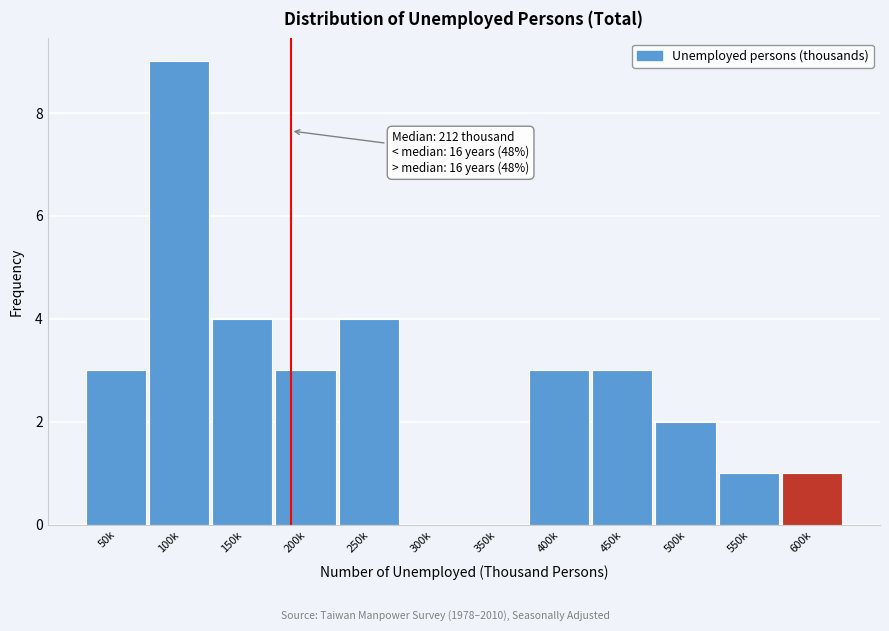

Reading right to left, list all the values displayed in this chart.

600k=1	550k=1	500k=2	450k=3	400k=3	350k=0	300k=0	250k=4	200k=3	150k=4	100k=9	50k=3